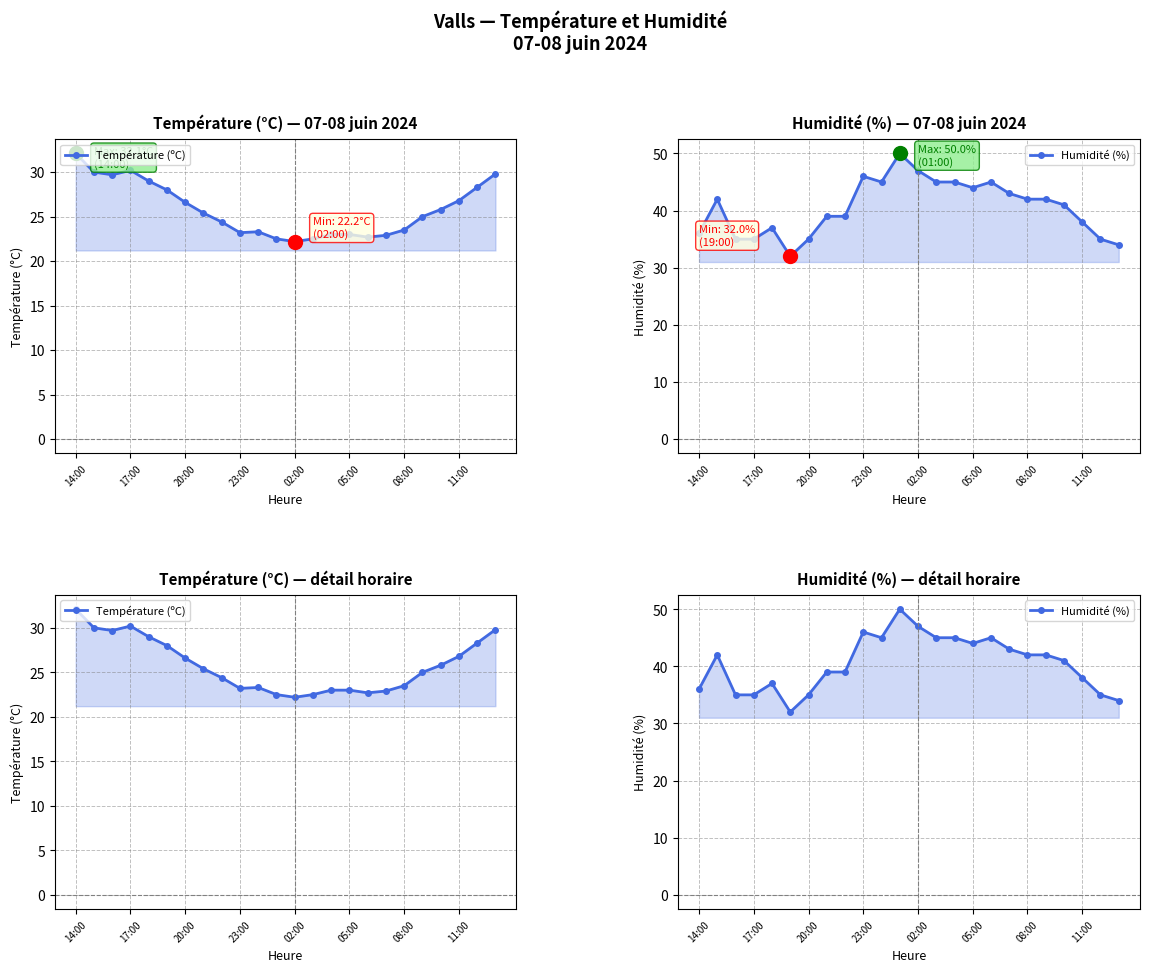

Does the chart display data point markers on the line(s)?

Yes